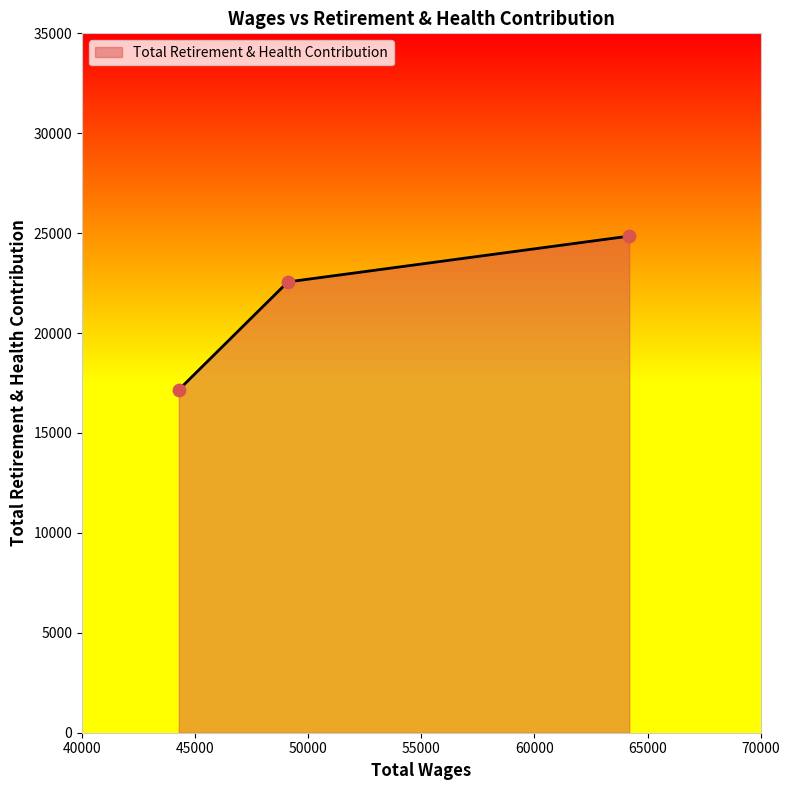

What is the maximum value shown in the chart?

24852